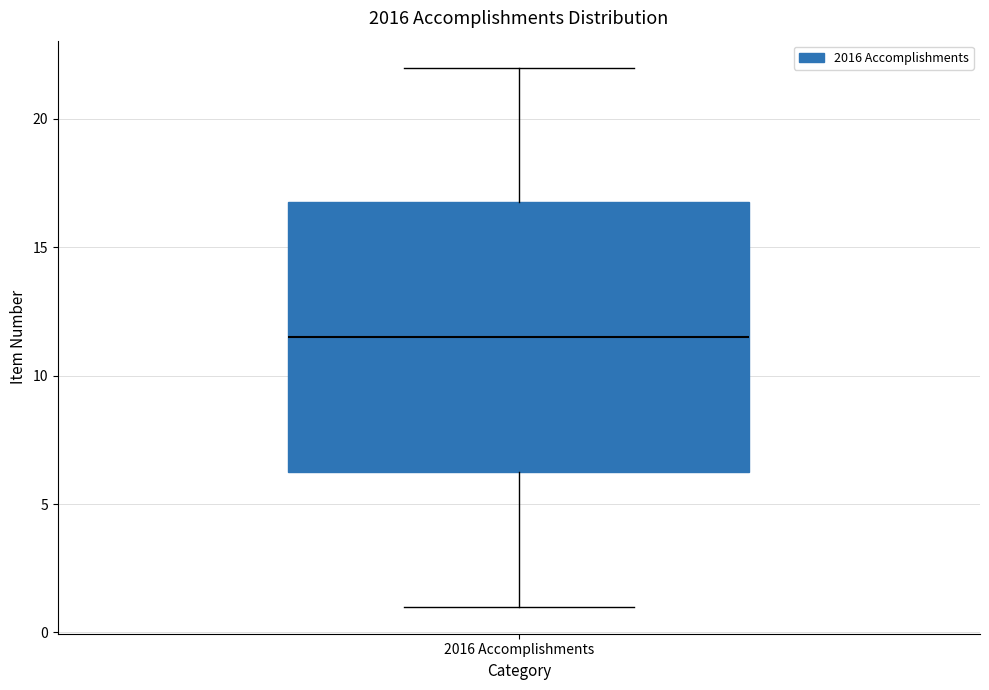

Where is the lower edge of the box for 2016 Accomplishments on the y-axis? The values are not printed on the chart, so give them approximately, as read against the axis.

6.5